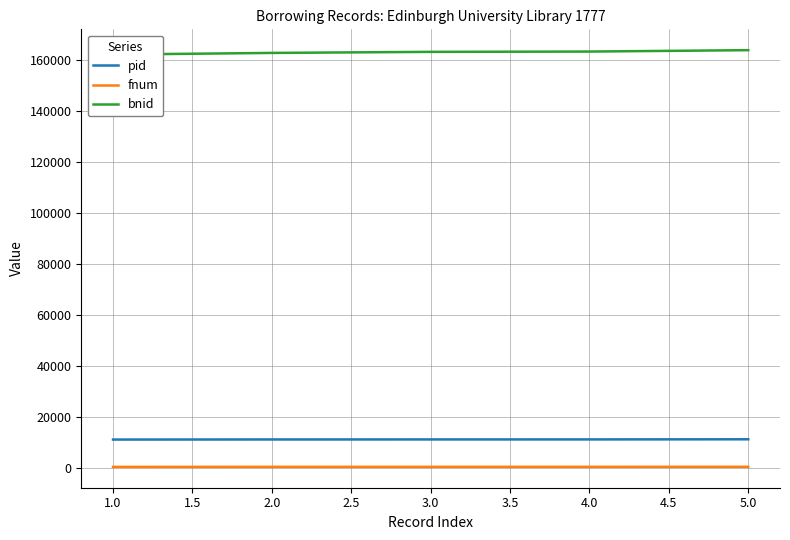

The value of pid at 1.0 is 11057. True or false?

True